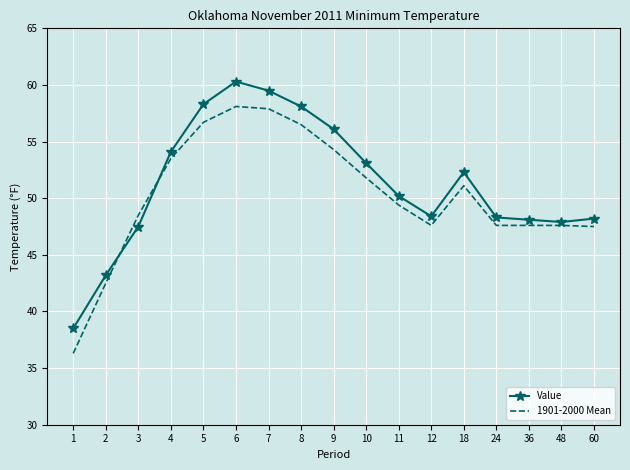

The value of 1901-2000 Mean at 12 is 47.6. True or false?

True